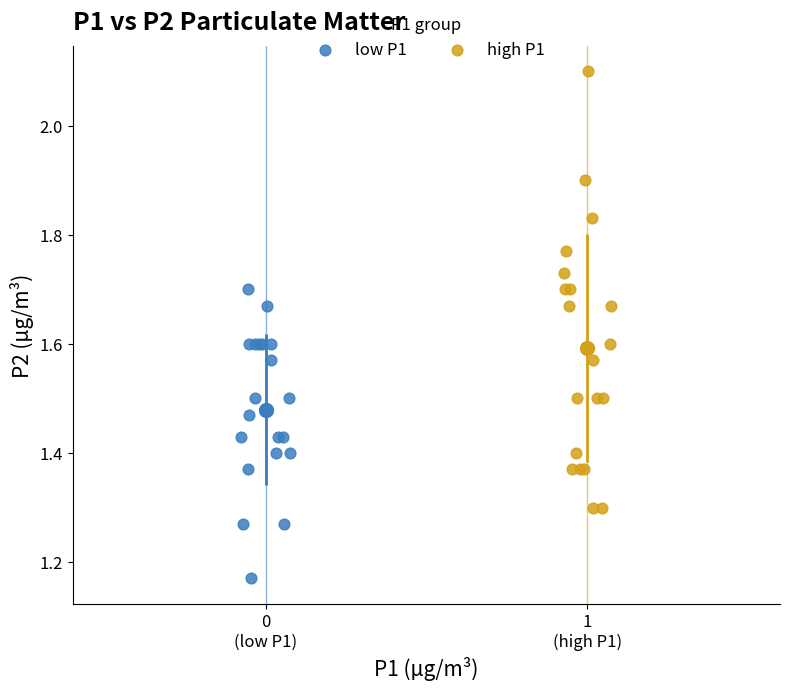

Which series contains the lowest Y value?

low P1